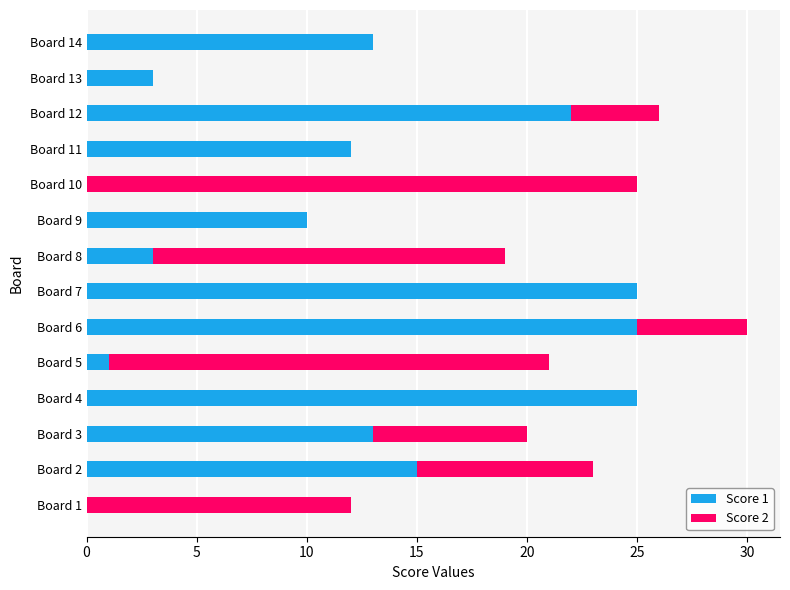

The Score 1 series shows 4 at Board 8. True or false?

False